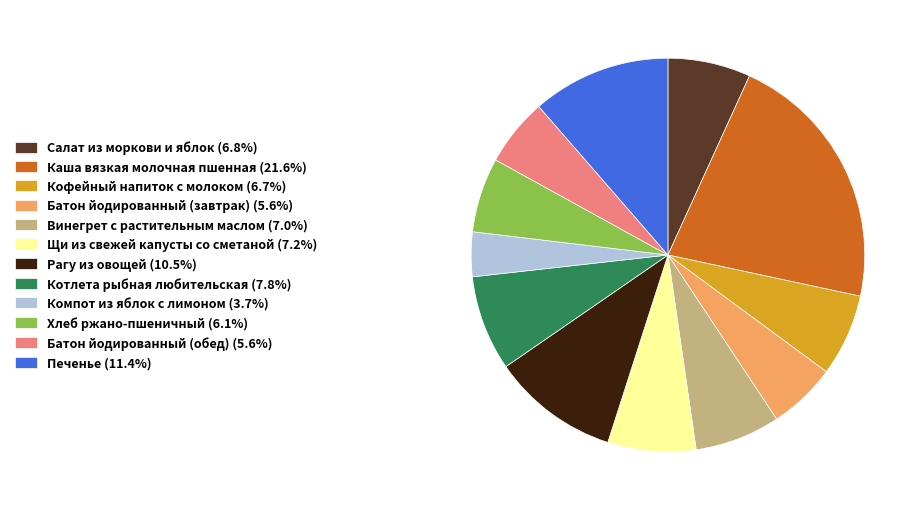

Is it true that Батон йодированный (обед) is 6% of the pie?

True